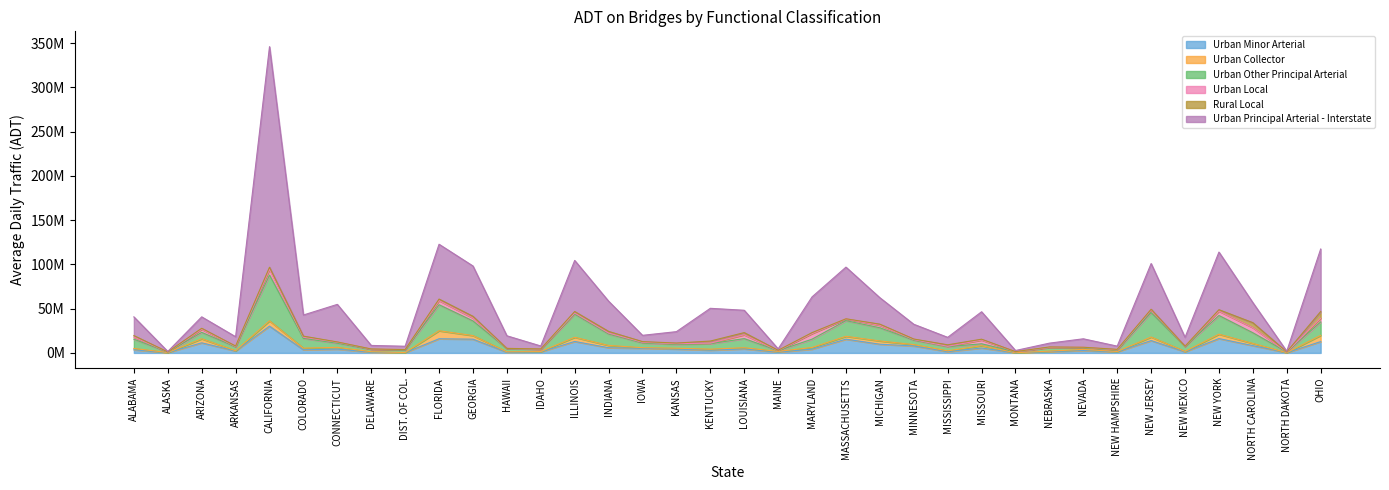

What is the total value across all series at NEW HAMPSHIRE?

11911420